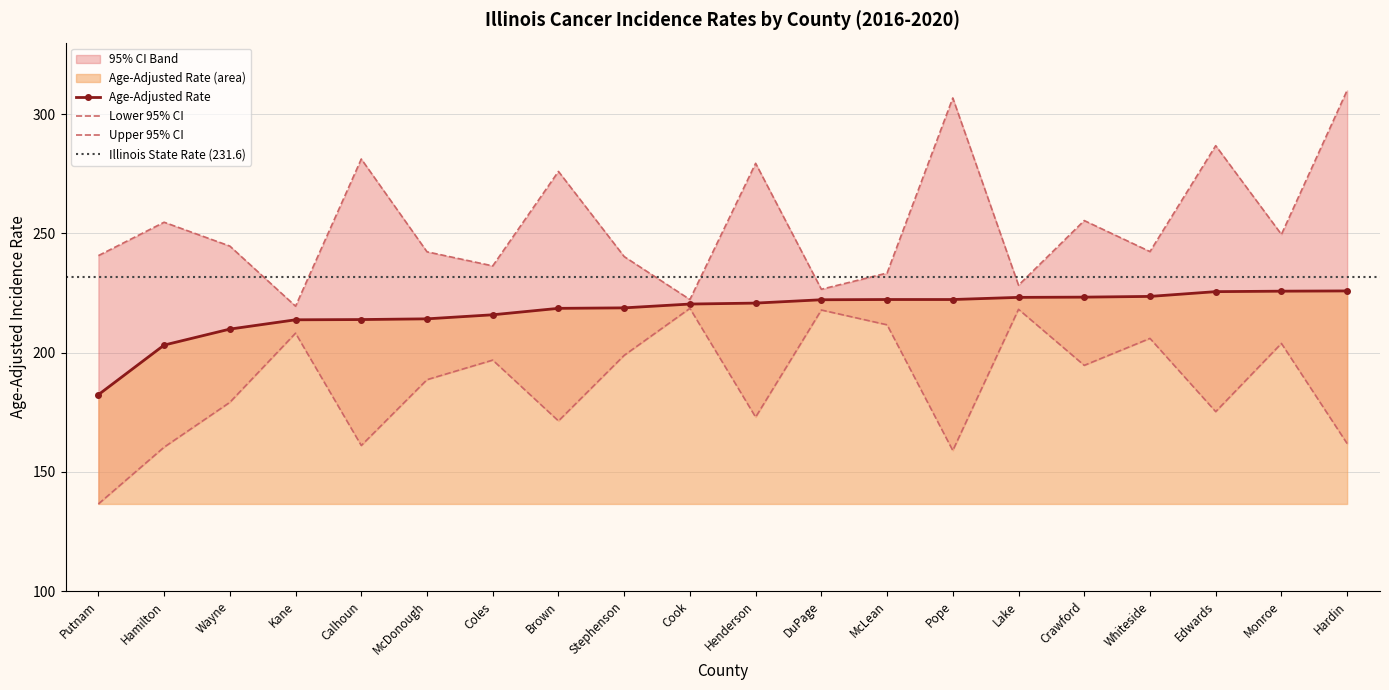

What is the sum of all Lower 95% CI values?

3741.6